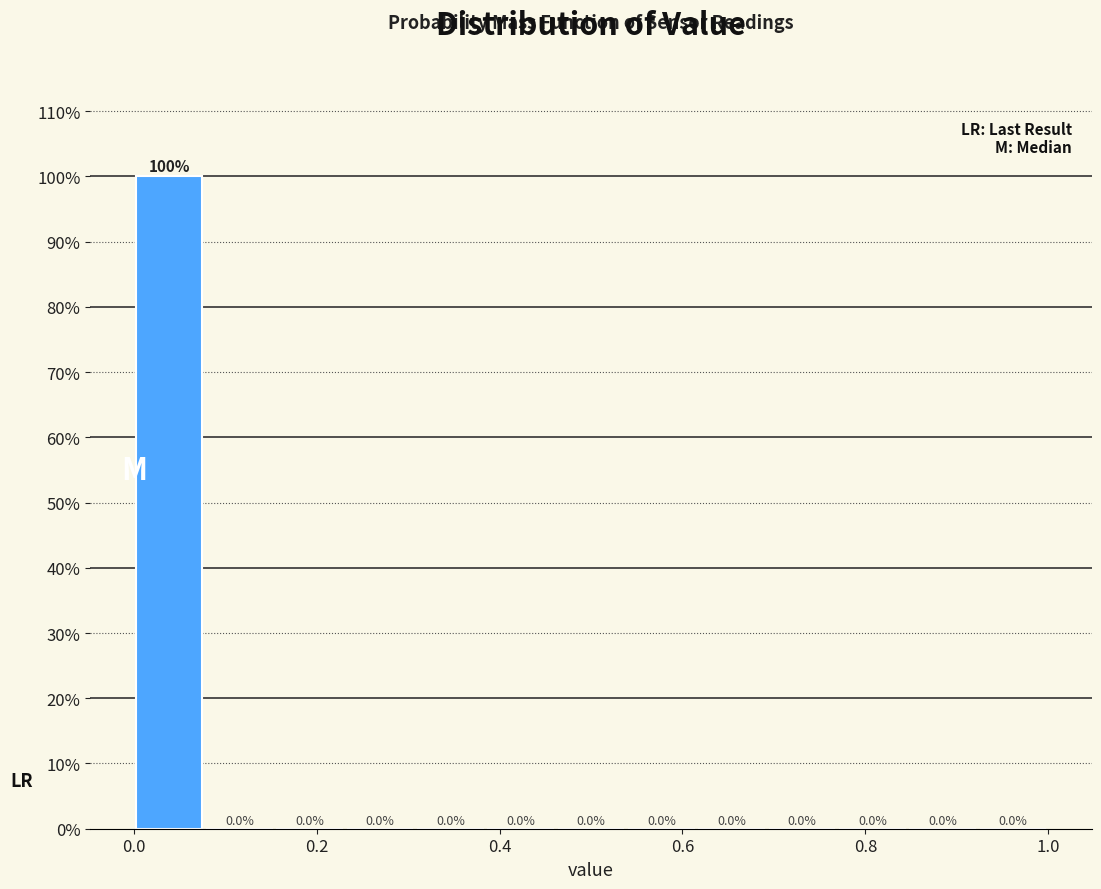

Around what value on the x-axis is the tallest bar? Give the approximate position of its centre, as read against the axis.

0.04